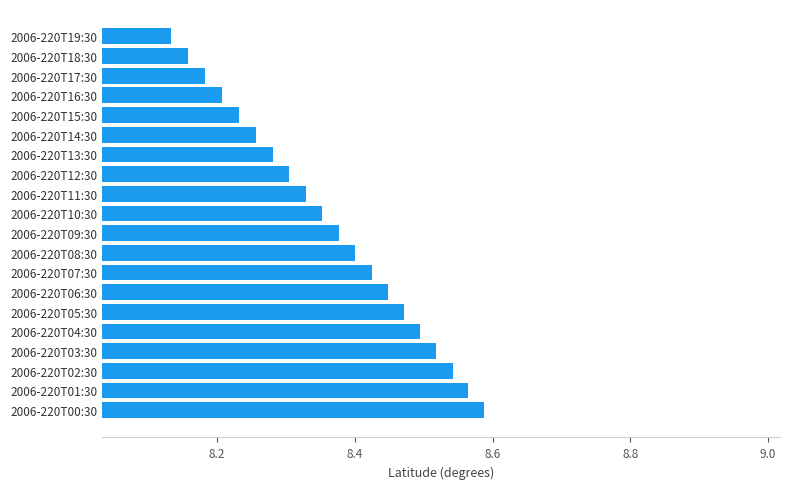

List the labels in order of value, smallest first.

2006-220T19:30, 2006-220T18:30, 2006-220T17:30, 2006-220T16:30, 2006-220T15:30, 2006-220T14:30, 2006-220T13:30, 2006-220T12:30, 2006-220T11:30, 2006-220T10:30, 2006-220T09:30, 2006-220T08:30, 2006-220T07:30, 2006-220T06:30, 2006-220T05:30, 2006-220T04:30, 2006-220T03:30, 2006-220T02:30, 2006-220T01:30, 2006-220T00:30